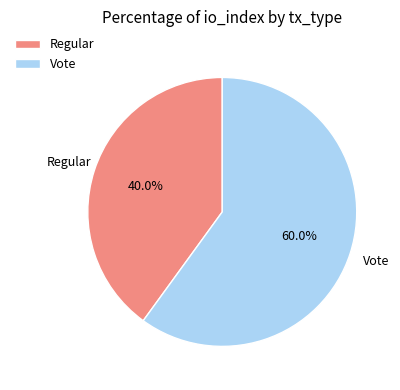

What is the ratio of the value at Vote to the value at Regular?

1.5